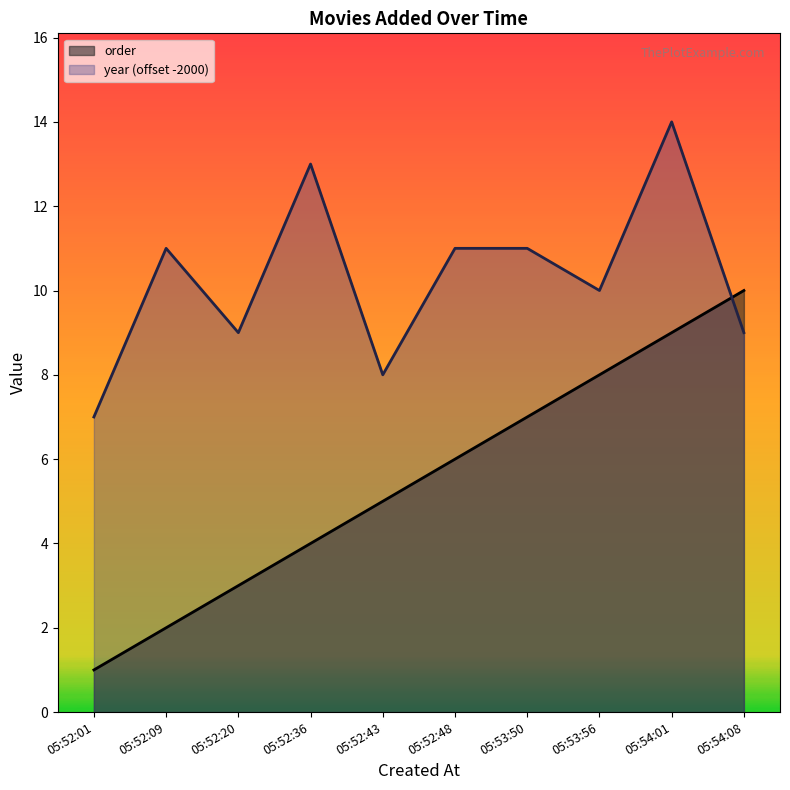

How many interior local peaks does the year series have?

3